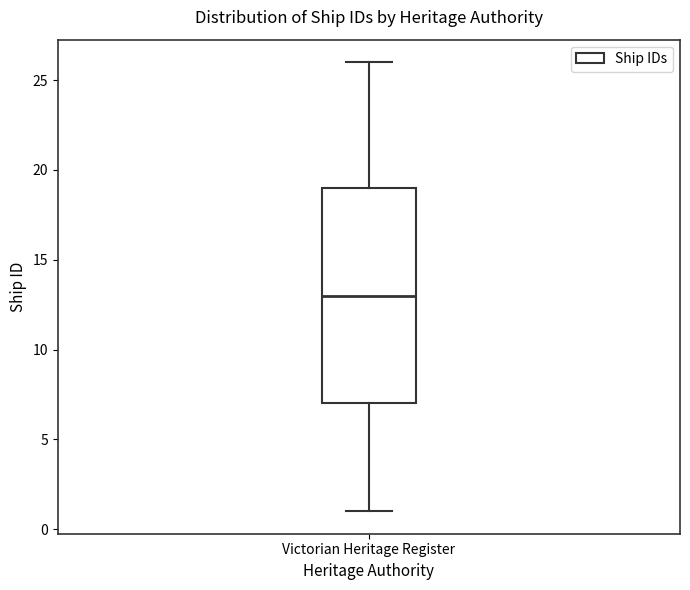

Where is the upper edge of the box for Victorian Heritage Register on the y-axis? The values are not printed on the chart, so give them approximately, as read against the axis.

19